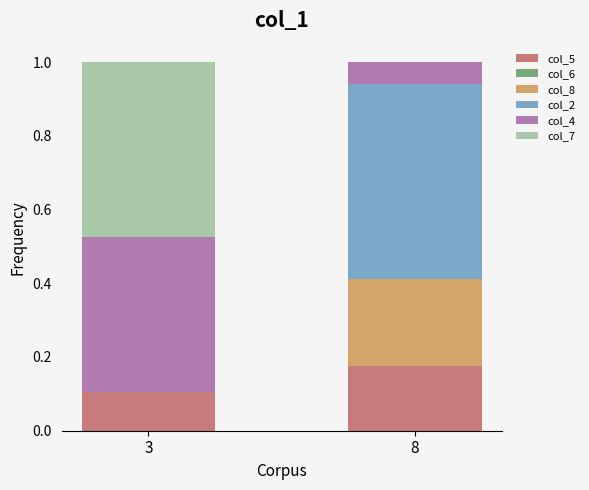

The col_5 series shows 0.2 at 3. True or false?

False